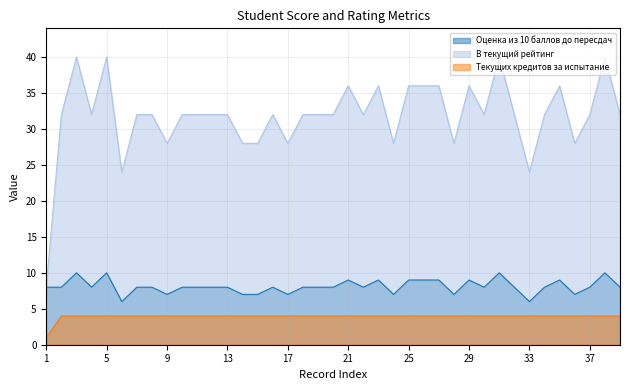

Reading right to left, list all the values displayed in this chart.

Оценка из 10 баллов до пересдач: 39=8	38=10	37=8	36=7	35=9	34=8	33=6	32=8	31=10	30=8	29=9	28=7	27=9	26=9	25=9	24=7	23=9	22=8	21=9	20=8	19=8	18=8	17=7	16=8	15=7	14=7	13=8	12=8	11=8	10=8	9=7	8=8	7=8	6=6	5=10	4=8	3=10	2=8	1=8
В текущий рейтинг: 39=32	38=40	37=32	36=28	35=36	34=32	33=24	32=32	31=40	30=32	29=36	28=28	27=36	26=36	25=36	24=28	23=36	22=32	21=36	20=32	19=32	18=32	17=28	16=32	15=28	14=28	13=32	12=32	11=32	10=32	9=28	8=32	7=32	6=24	5=40	4=32	3=40	2=32	1=8
Текущих кредитов за испытание: 39=4	38=4	37=4	36=4	35=4	34=4	33=4	32=4	31=4	30=4	29=4	28=4	27=4	26=4	25=4	24=4	23=4	22=4	21=4	20=4	19=4	18=4	17=4	16=4	15=4	14=4	13=4	12=4	11=4	10=4	9=4	8=4	7=4	6=4	5=4	4=4	3=4	2=4	1=1